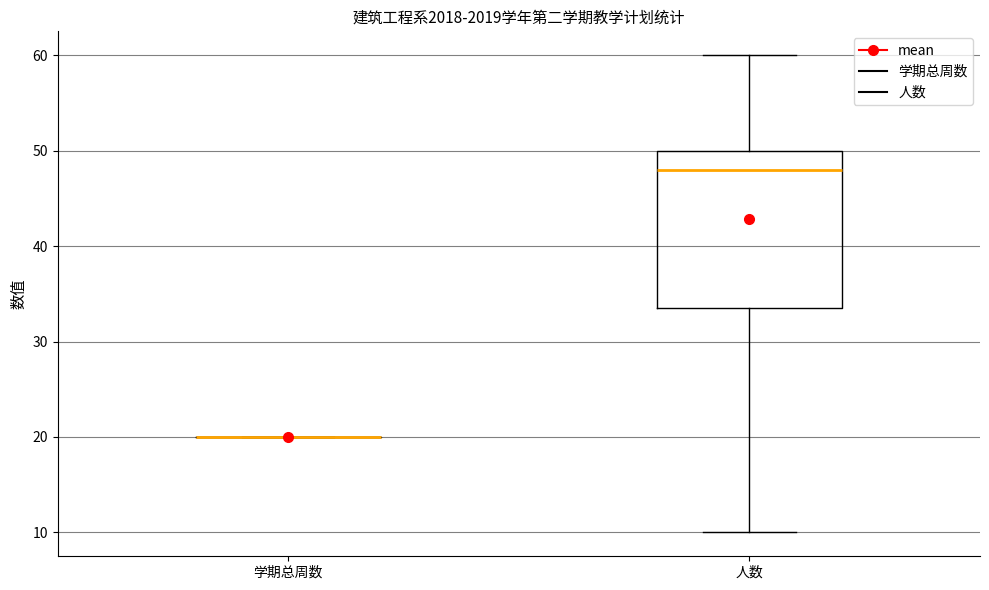

Reading left to right, transcribe this box plot: for each box, give where its median line is, the range the box spans, and where its two whiskers end, as read against the y-axis. The values are not printed on the chart, so give them approximately, as read against the axis.

学期总周数: box collapsed to a line at 20, whiskers 20 to 20
人数: median 48, box 34 to 50, whiskers 10 to 60